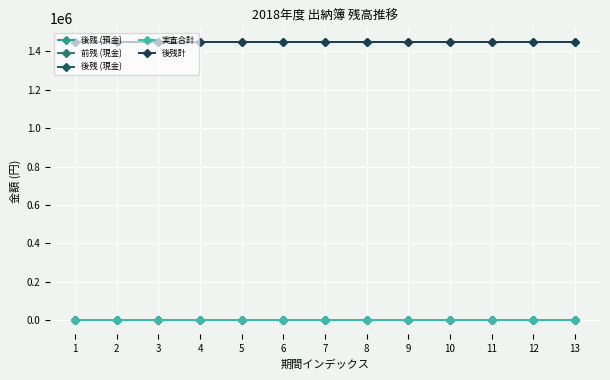

What is the difference between the highest and lowest values at 6?

1446292